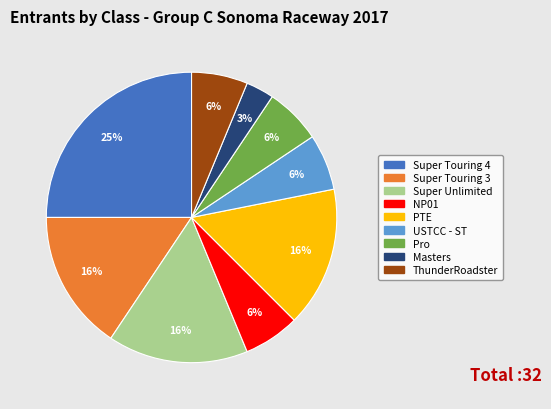

What percentage is the NP01 slice, to the nearest percent?

6%